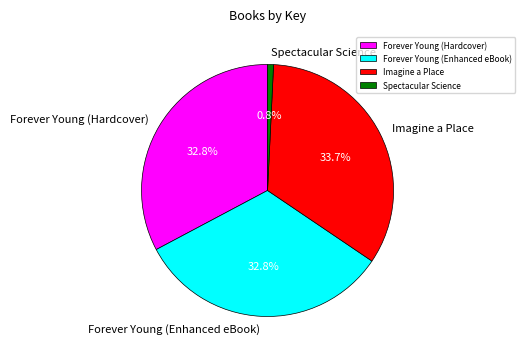

Does Imagine a Place represent more than half of the total?

No